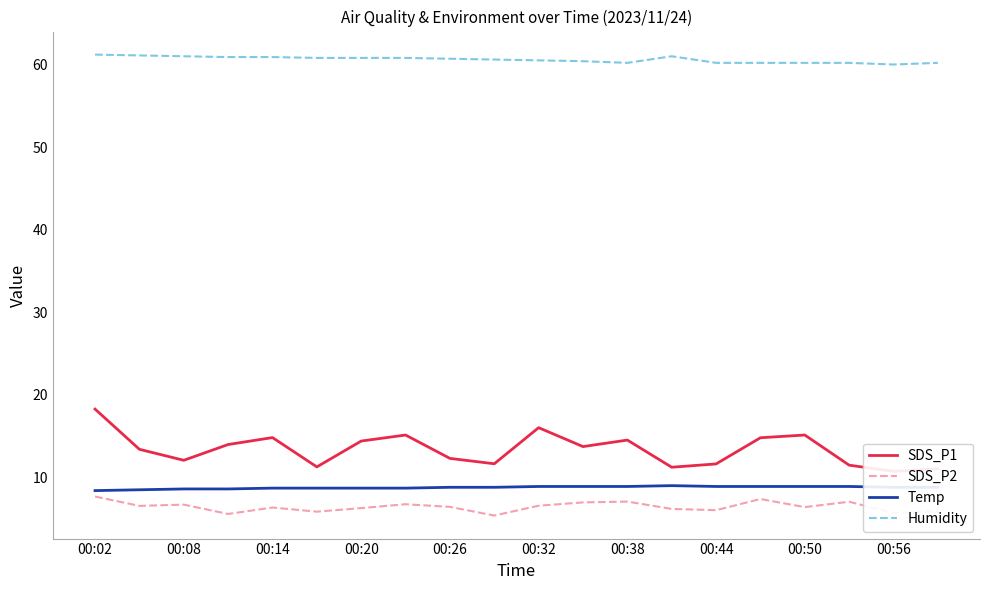

What is the highest value of the Temp series?

9.0